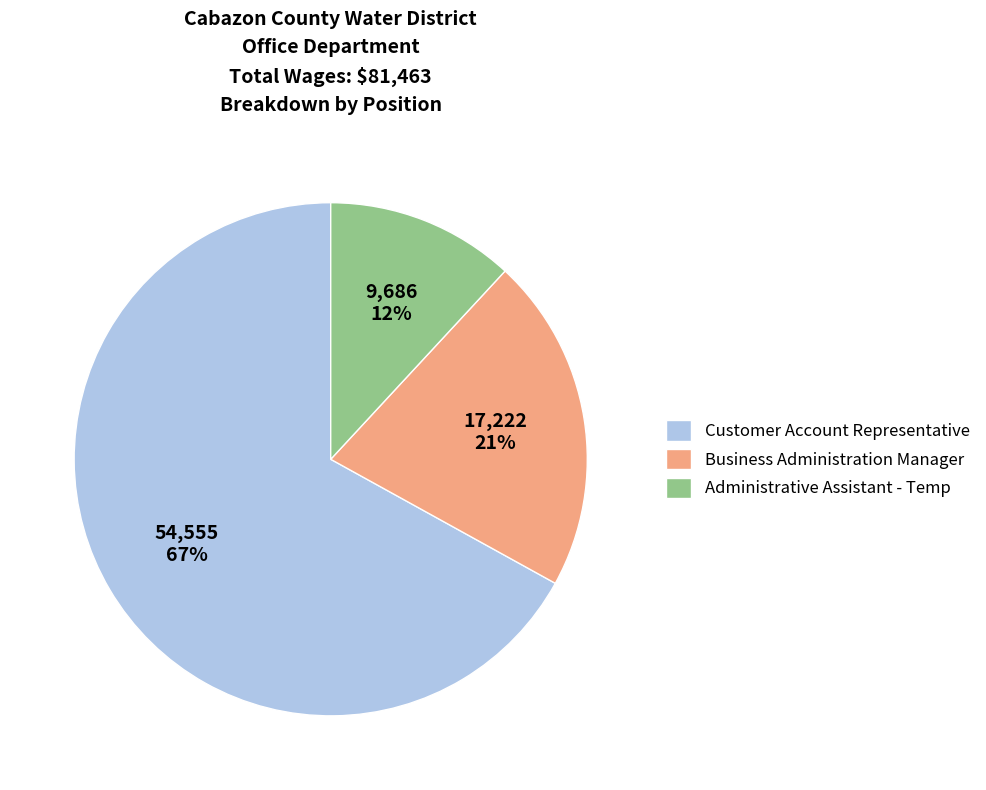

To the nearest percent, what percentage of the pie is Administrative Assistant - Temp?

12%